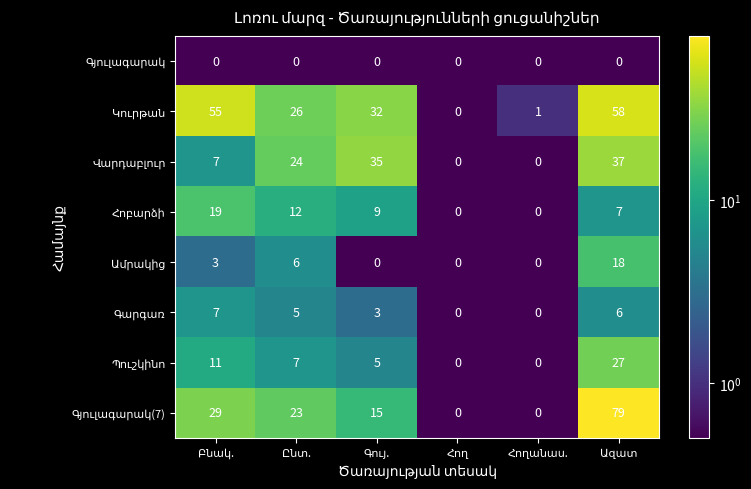

At how many categories does at least one series exceed 19?

4